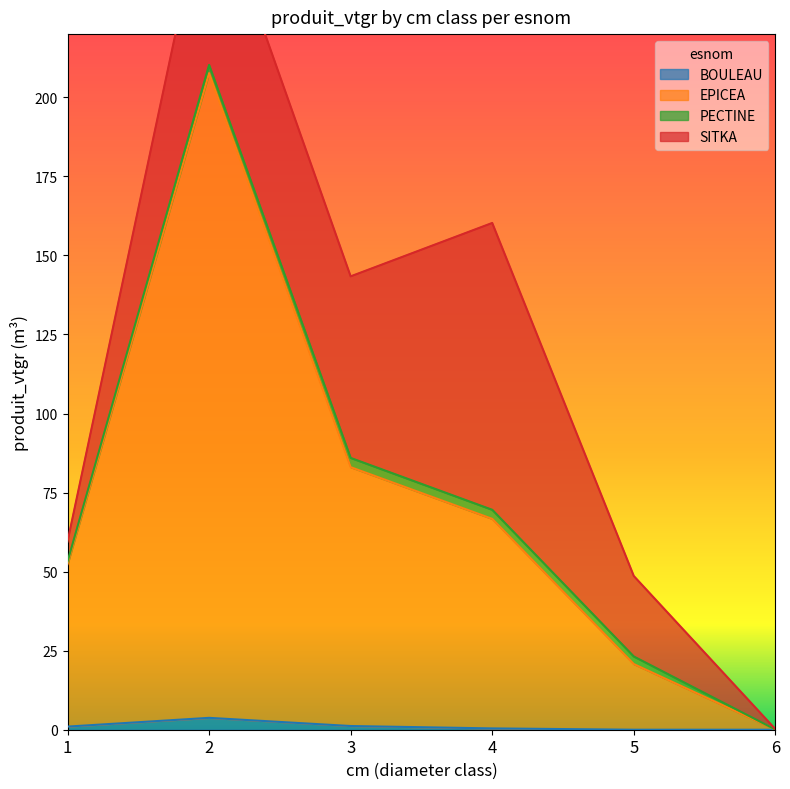

Is it true that BOULEAU equals 1.2 at 3?

True